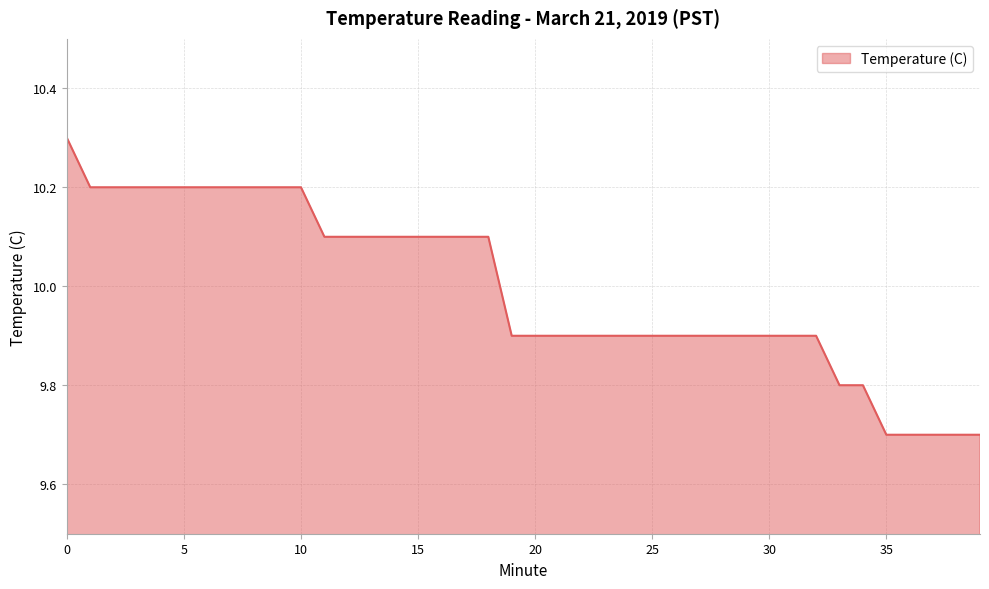

What is the difference between the maximum and minimum values?

0.6